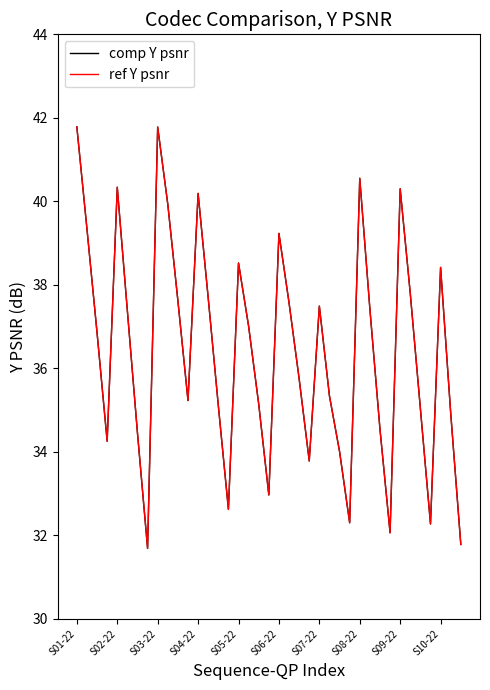

What is the difference between the maximum and minimum values in the comp Y psnr series?

10.1